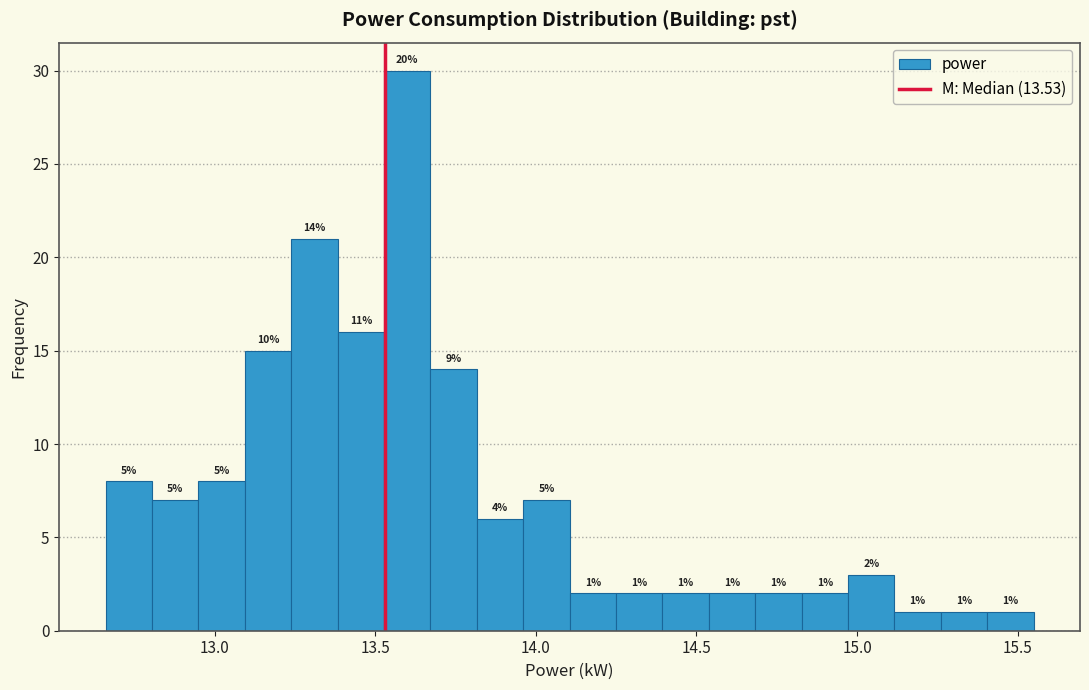

Read against the x-axis, roughly where is the centre of the tallest bar?

13.60